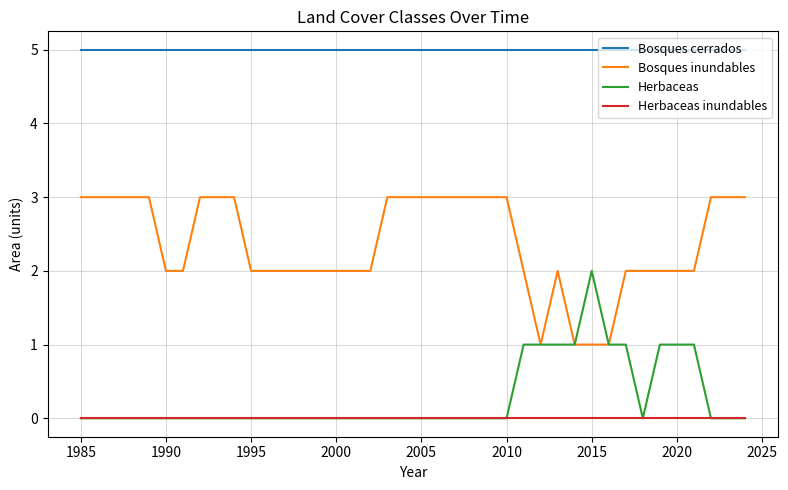

Which series has the largest total across all categories?

Bosques cerrados